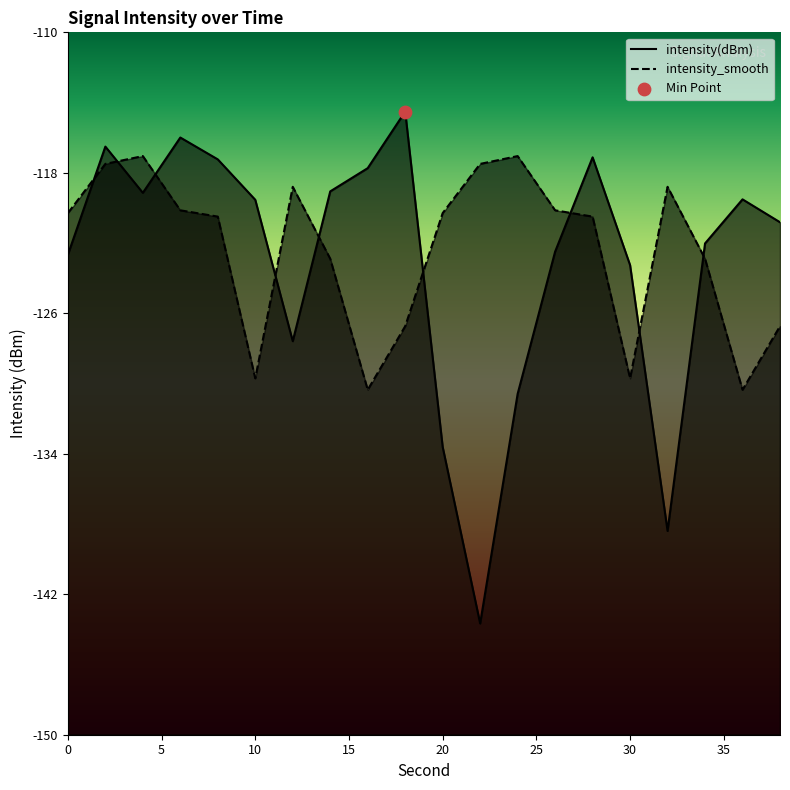

At which category is the sum across all series the highest?

2